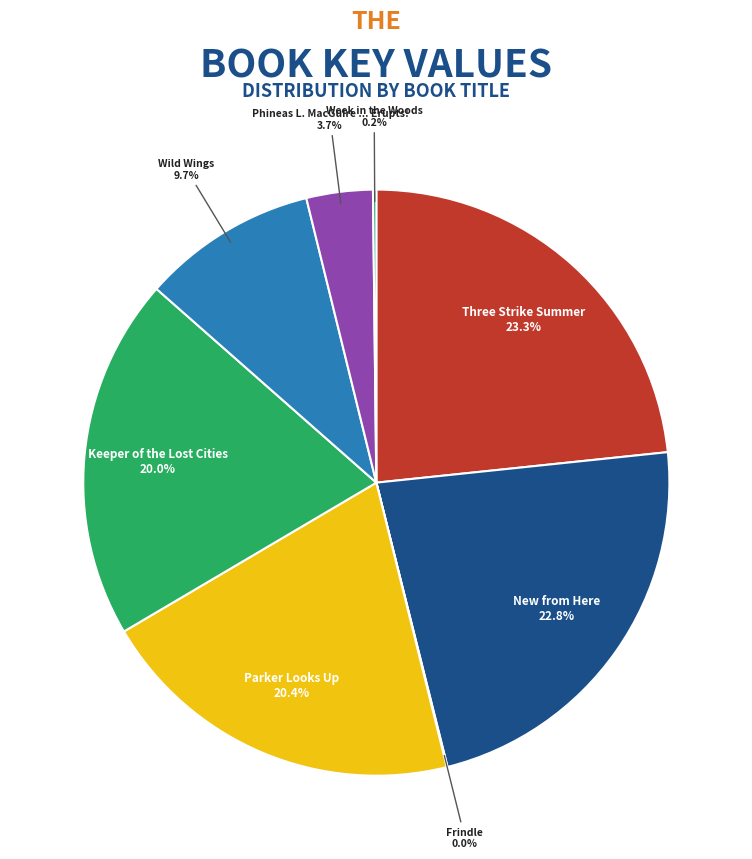

What portion of the pie excludes Keeper of the Lost Cities?

80.0%